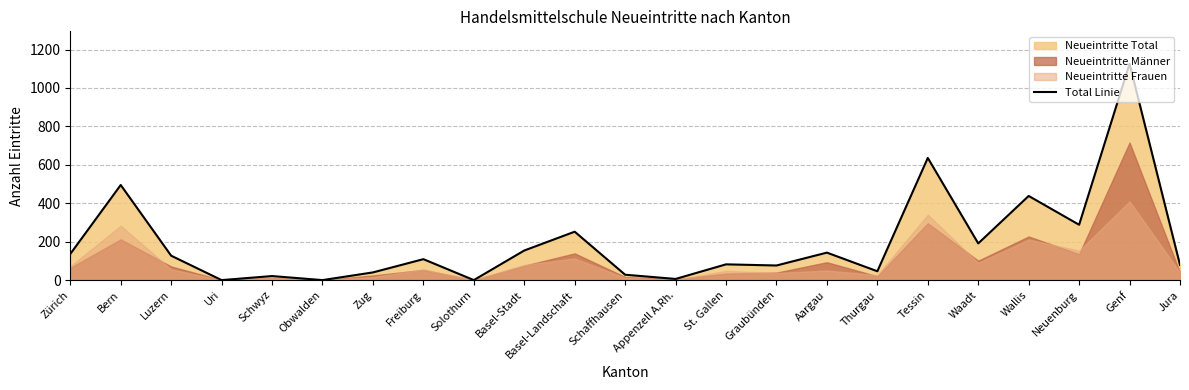

Which has a higher value, Basel-Landschaft or St. Gallen?

Basel-Landschaft